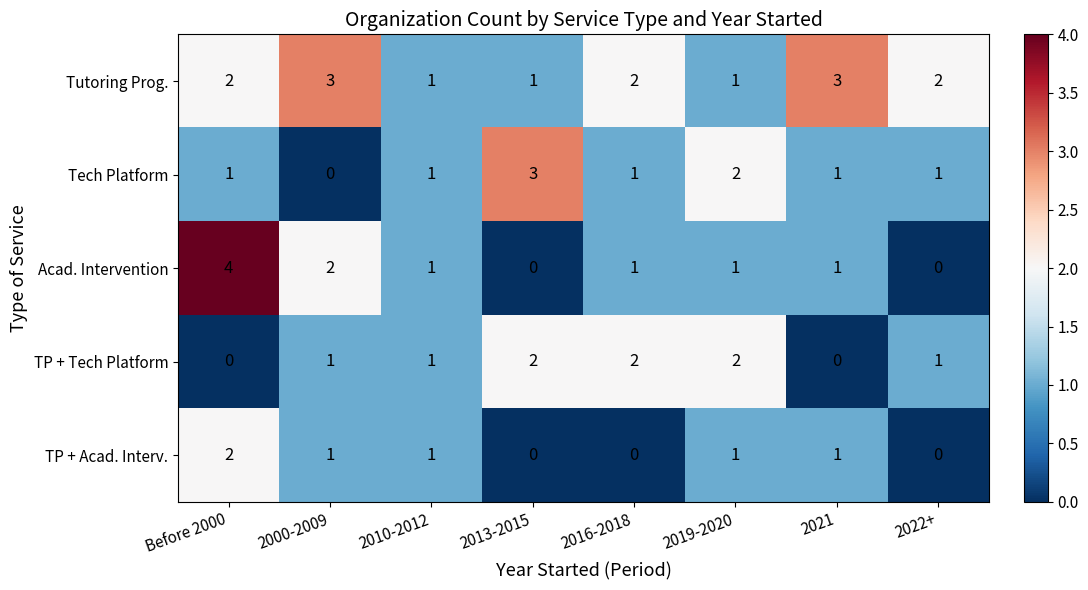

How many Tutoring Prog. values are between 1 and 3?

8